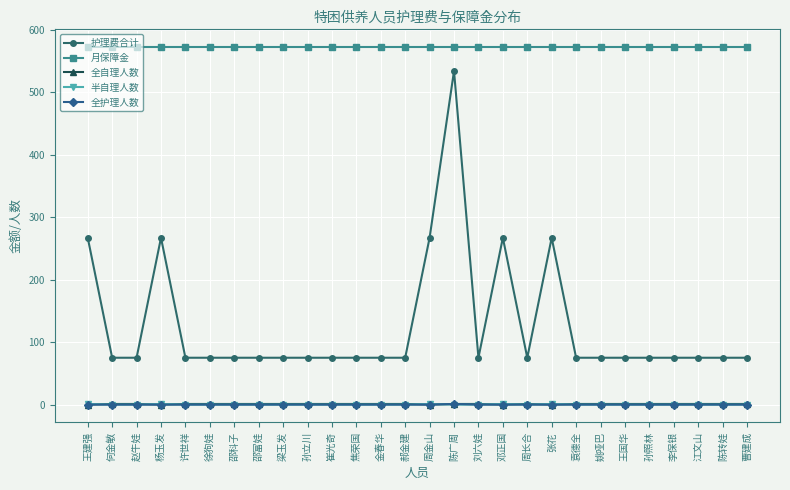

What are all the series names shown in the legend?

护理费合计, 月保障金, 全自理人数, 半自理人数, 全护理人数